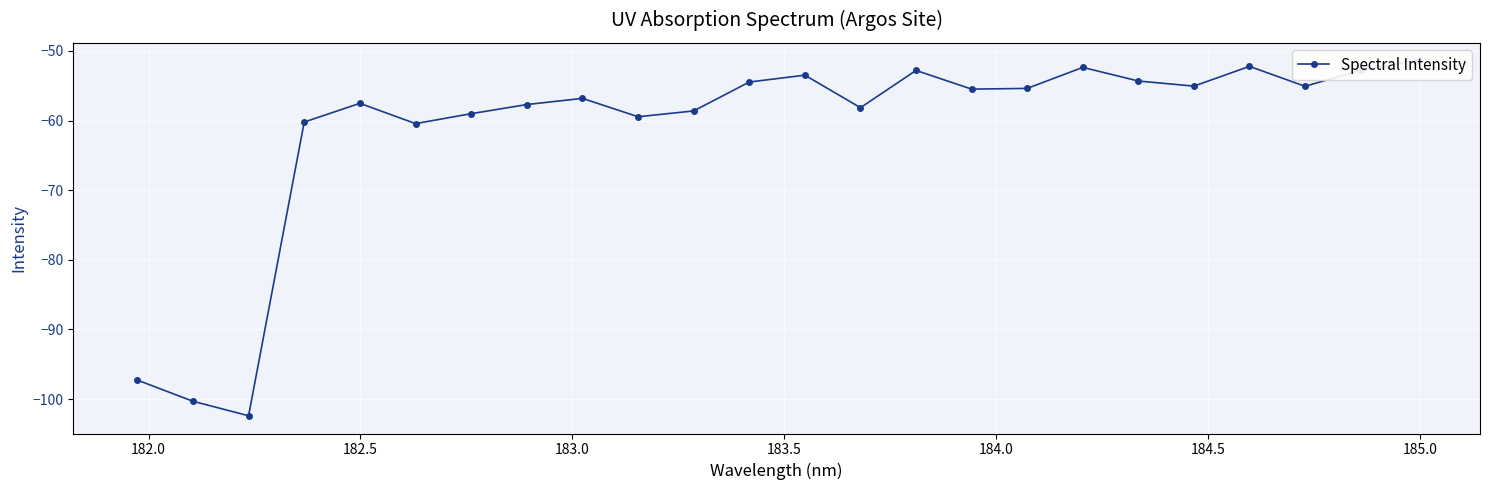

How many lines are shown in the chart?

1